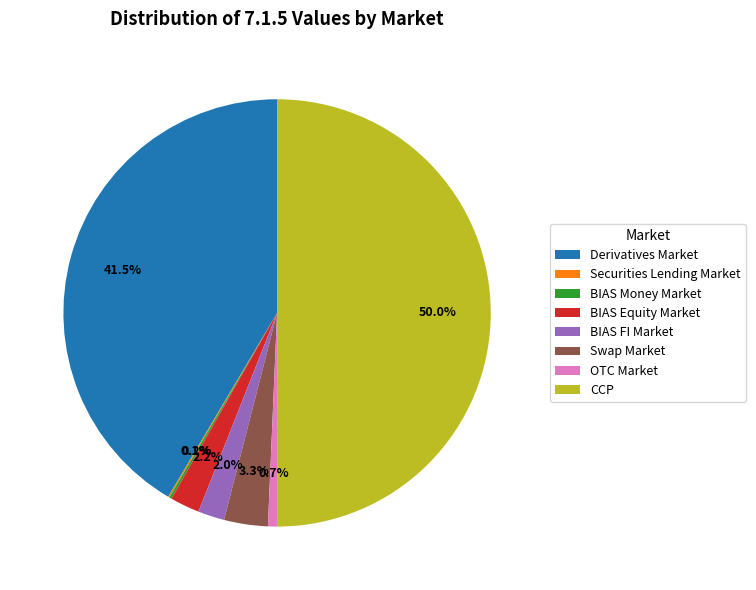

The CCP slice represents 50% of the pie. True or false?

True